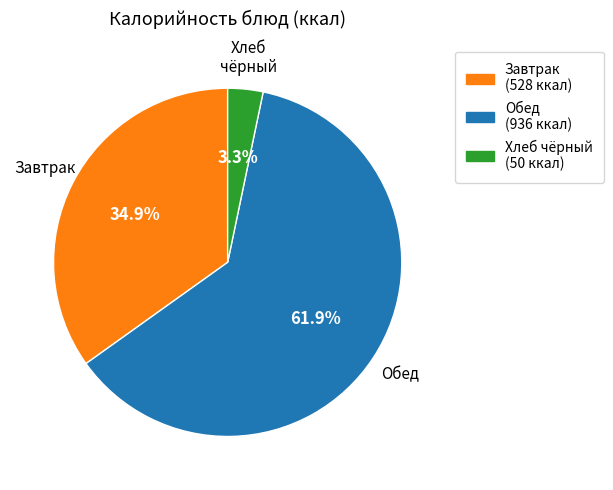

To the nearest percent, what is the average slice percentage?

33%